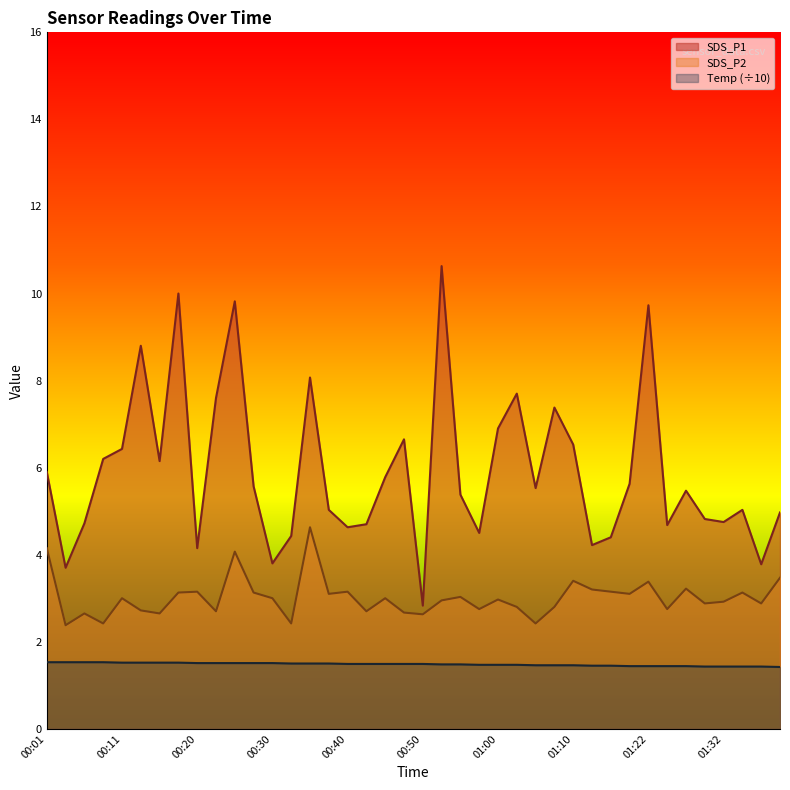

Count the number of data series in this chart.

3